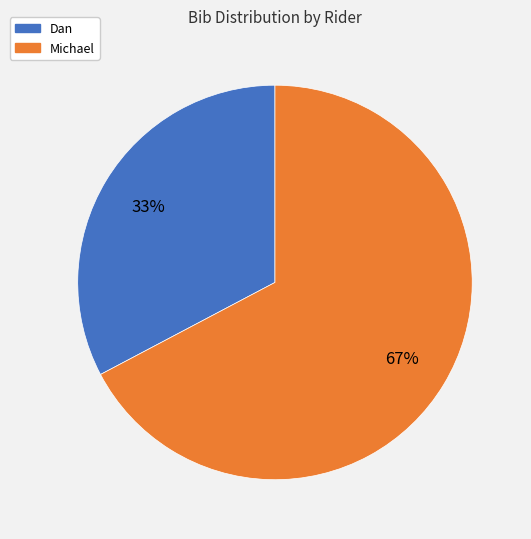

Between Dan and Michael, which is larger?

Michael